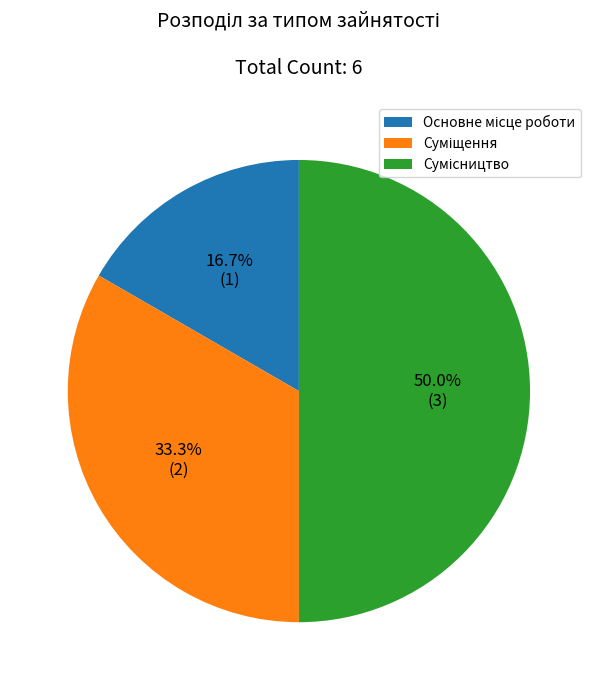

Is it true that Основне місце роботи is 17% of the pie?

True